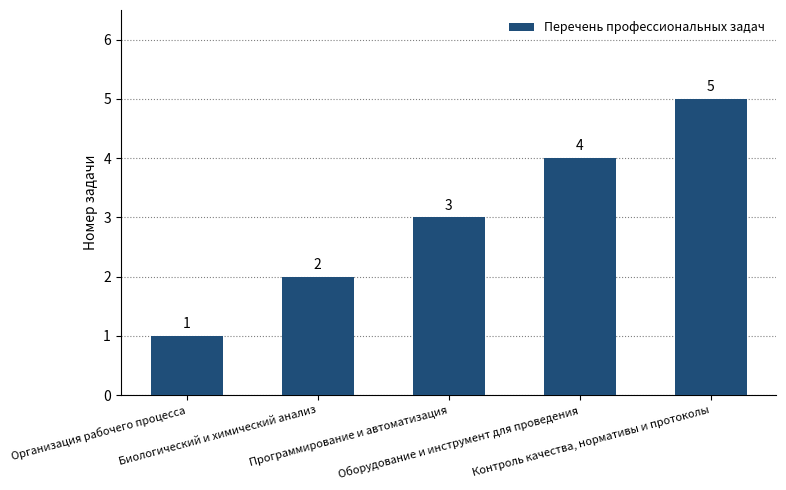

What is the value of the 5th bar from the left?

5